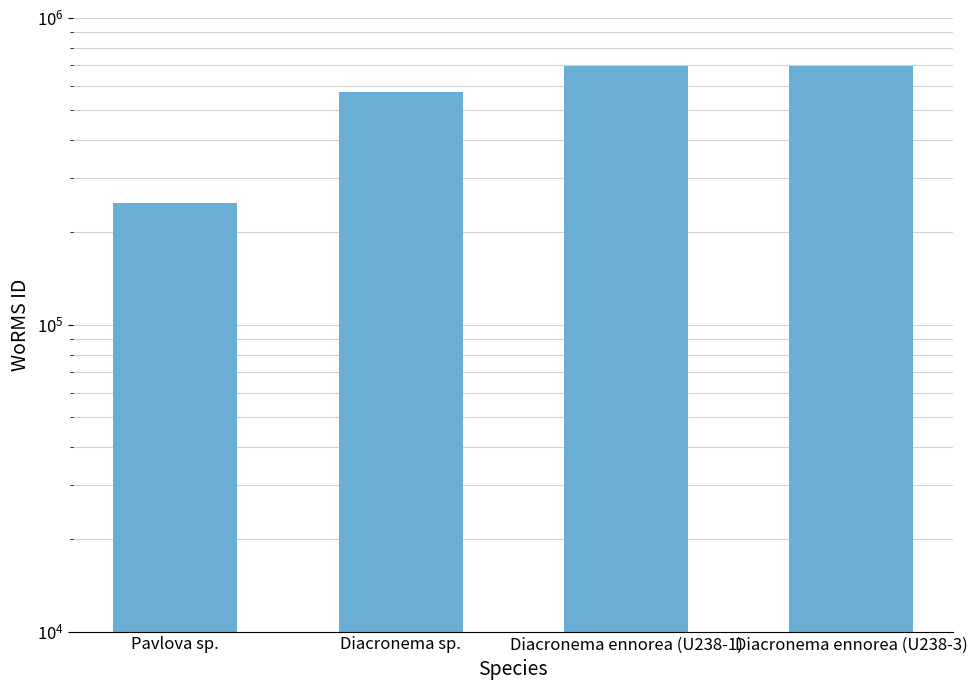

Reading left to right, transcribe all the data shown in this chart.

249731	573853	699620	699620